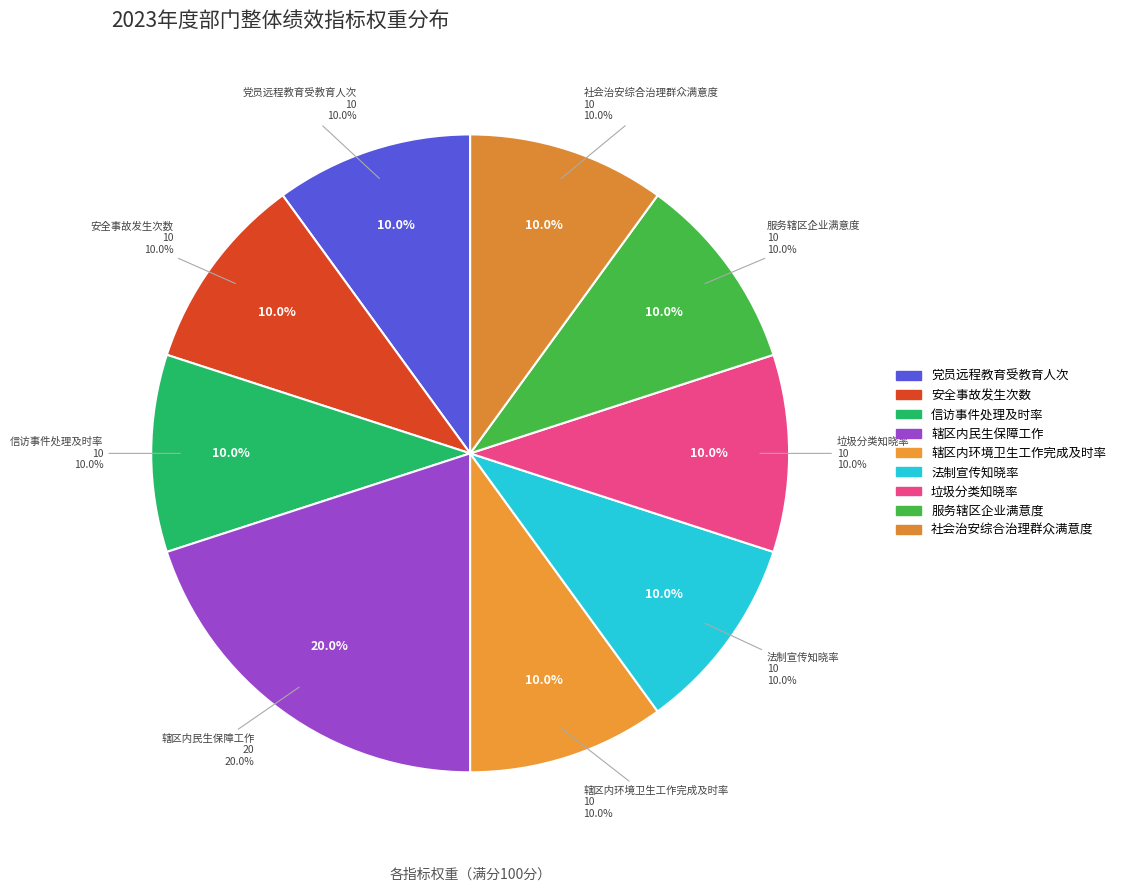

Does any single category account for the majority?

No